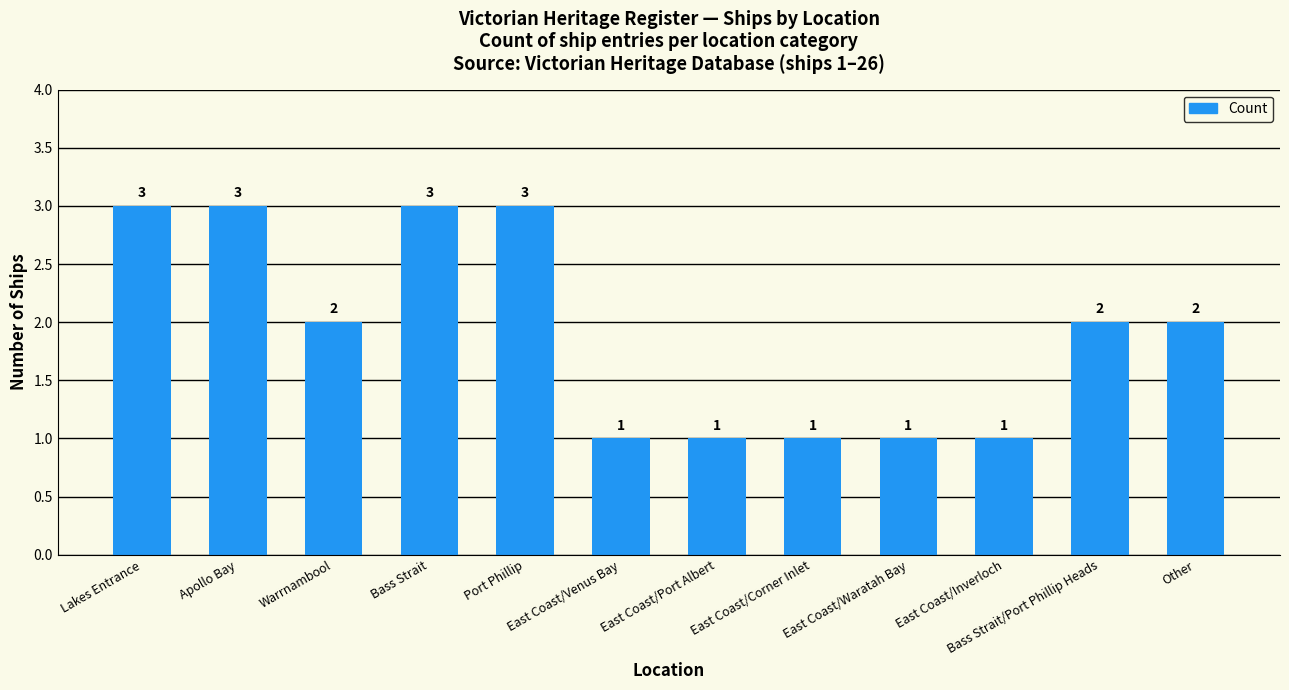

What is the change in value from Apollo Bay to East Coast/Venus Bay?

-2